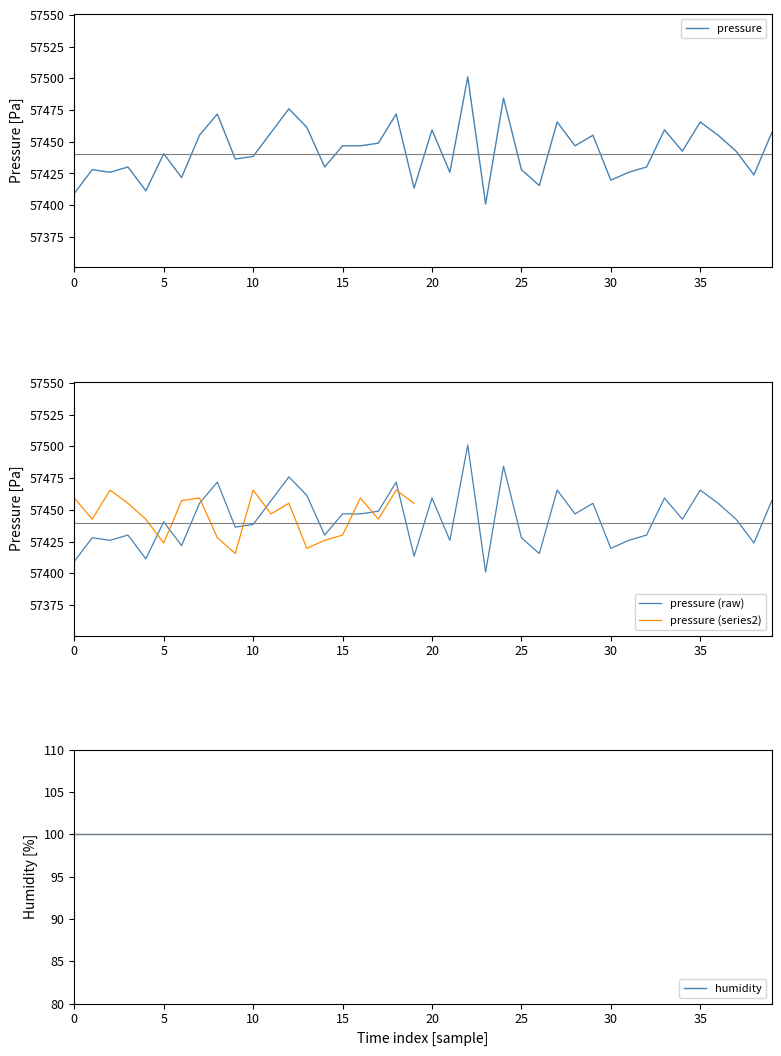

True or false: humidity has more than 0 interior local peaks.

False